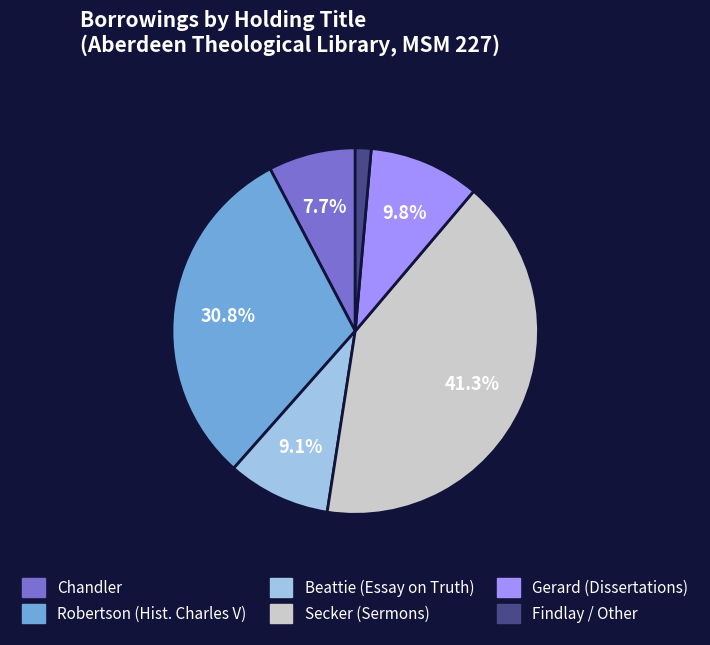

What percentage is the Robertson (Hist. Charles V) slice, to the nearest percent?

31%